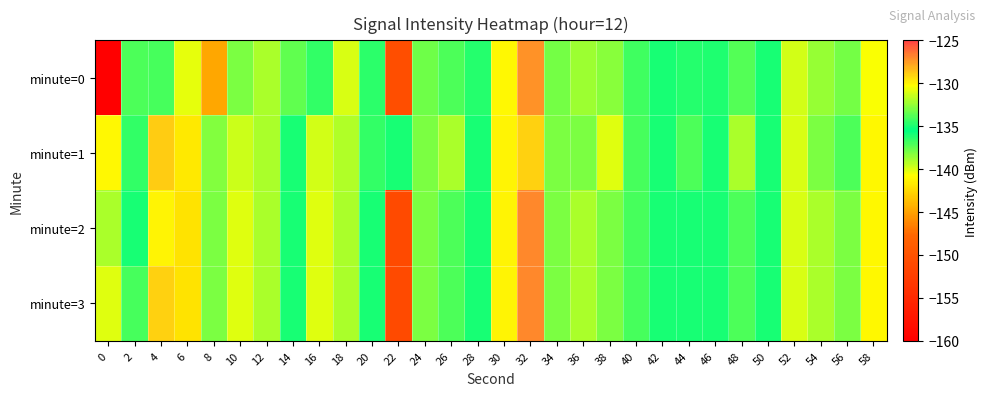

Reading left to right, list all the values displayed in this chart.

minute=0: 0=-228.1	2=-133.9	4=-134.1	6=-140.3	8=-144.8	10=-138.0	12=-139.0	14=-137.5	16=-136.5	18=-131.0	20=-136.4	22=-150.5	24=-137.7	26=-134.0	28=-134.8	30=-130.1	32=-127.3	34=-137.9	36=-132.3	38=-132.7	40=-136.8	42=-136.1	44=-134.8	46=-136.2	48=-133.9	50=-135.1	52=-139.8	54=-132.4	56=-133.2	58=-140.7
minute=1: 0=-130.1	2=-136.6	4=-128.9	6=-141.7	8=-132.9	10=-131.3	12=-132.0	14=-136.0	16=-131.2	18=-131.9	20=-134.5	22=-135.0	24=-133.0	26=-132.0	28=-136.0	30=-130.0	32=-129.0	34=-138.0	36=-133.0	38=-131.0	40=-137.0	42=-135.0	44=-134.0	46=-136.0	48=-132.0	50=-135.0	52=-140.0	54=-133.0	56=-134.0	58=-141.0
minute=2: 0=-132.0	2=-135.0	4=-130.0	6=-142.0	8=-133.0	10=-131.0	12=-132.0	14=-136.0	16=-131.0	18=-132.0	20=-135.0	22=-151.0	24=-138.0	26=-134.0	28=-135.0	30=-130.0	32=-127.0	34=-138.0	36=-132.0	38=-133.0	40=-137.0	42=-136.0	44=-135.0	46=-136.0	48=-134.0	50=-135.0	52=-140.0	54=-132.0	56=-133.0	58=-141.0
minute=3: 0=-131.0	2=-137.0	4=-129.0	6=-142.0	8=-133.0	10=-131.0	12=-132.0	14=-136.0	16=-131.0	18=-132.0	20=-135.0	22=-151.0	24=-138.0	26=-134.0	28=-135.0	30=-130.0	32=-127.0	34=-138.0	36=-132.0	38=-133.0	40=-137.0	42=-136.0	44=-135.0	46=-136.0	48=-134.0	50=-135.0	52=-140.0	54=-132.0	56=-133.0	58=-141.0